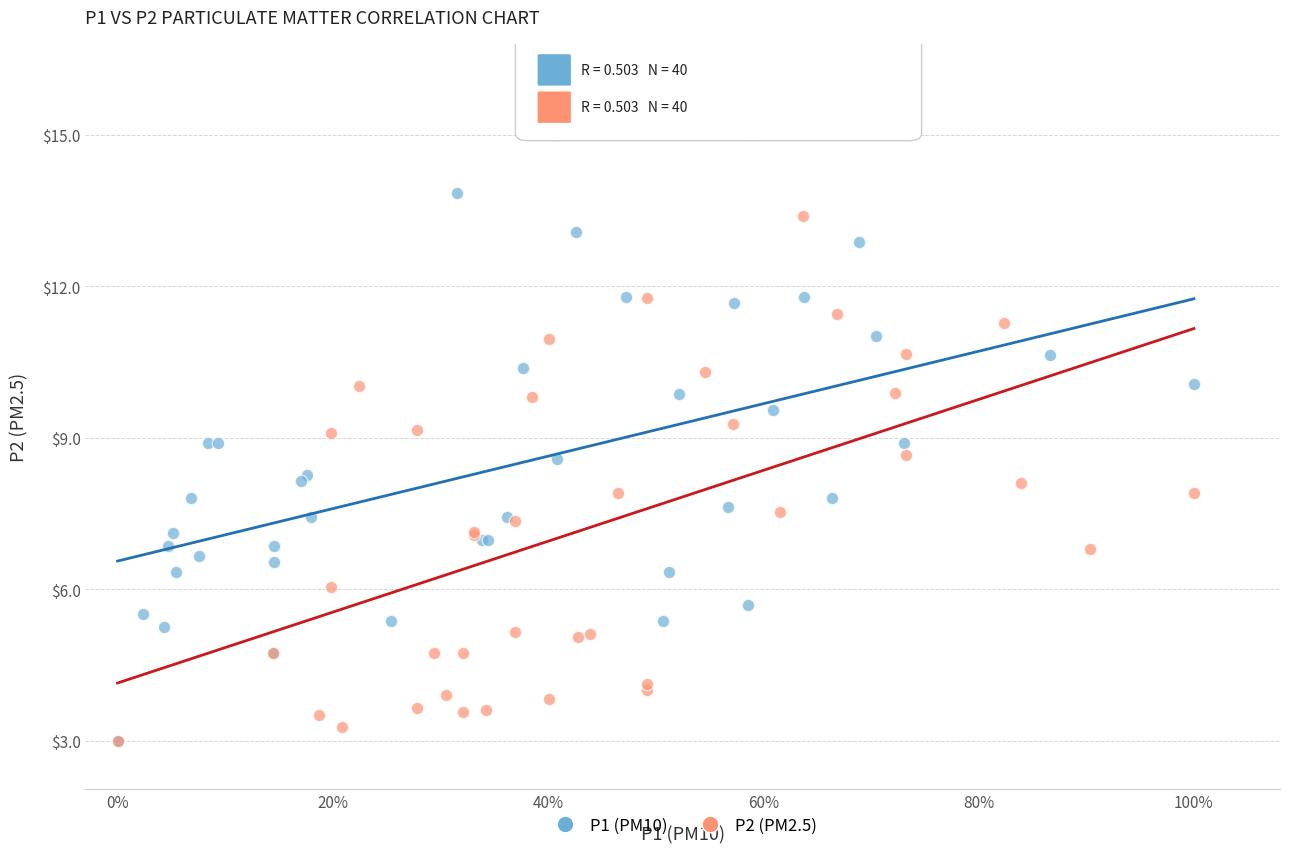

What are all the series names shown in the legend?

P1 (PM10), P2 (PM2.5)